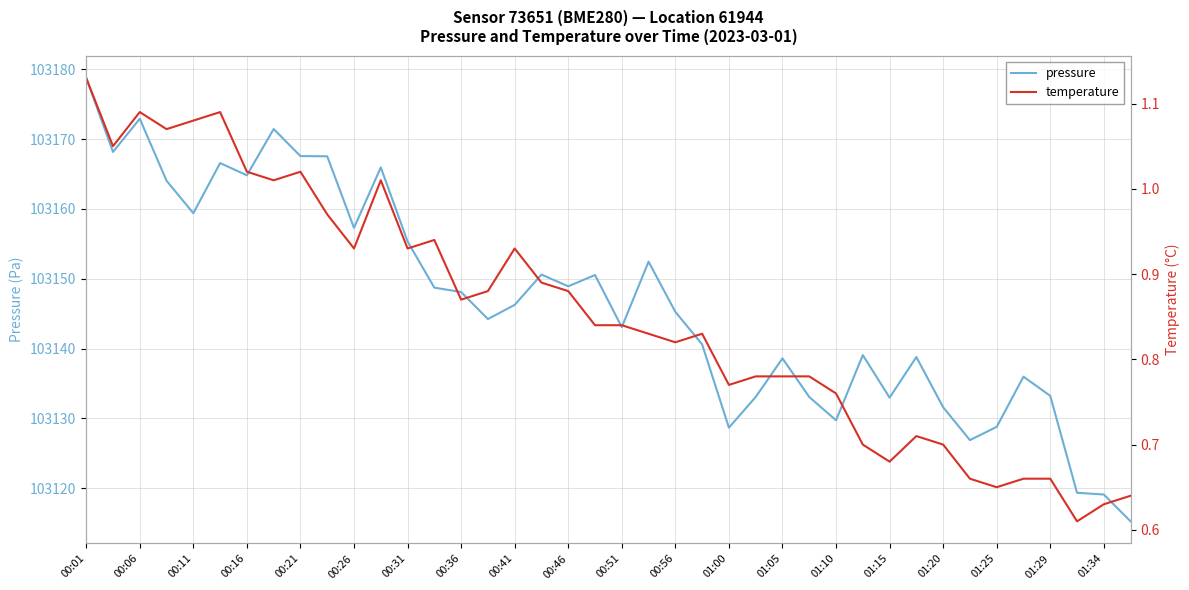

In pressure, how many points are lower than both neighbors (excluding endpoints)?

11